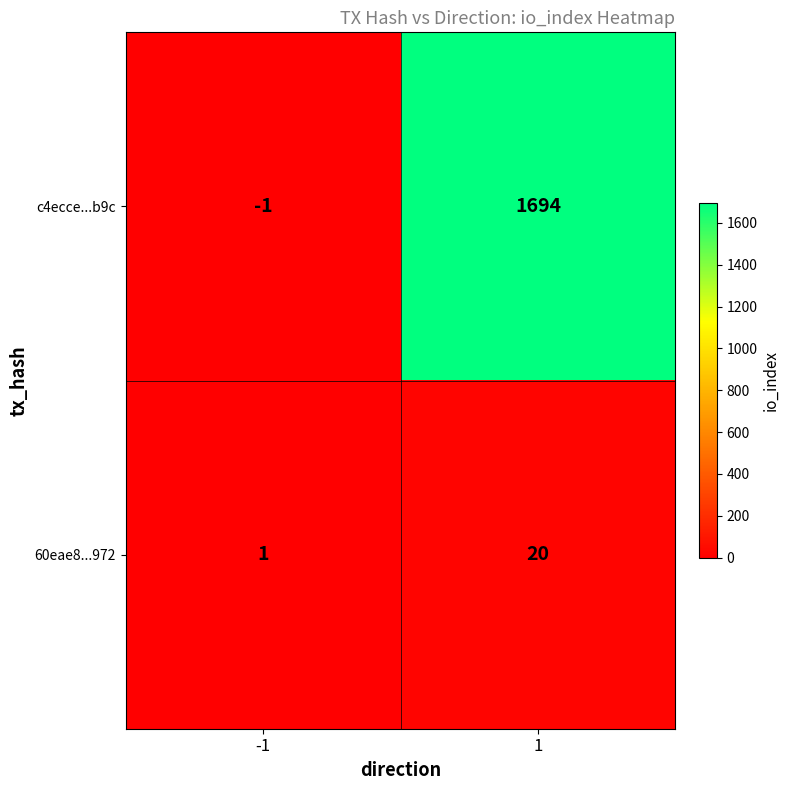

Reading right to left, what are all the values shown in this chart?

c4ecce...b9c: 1694	-1
60eae8...972: 20	1